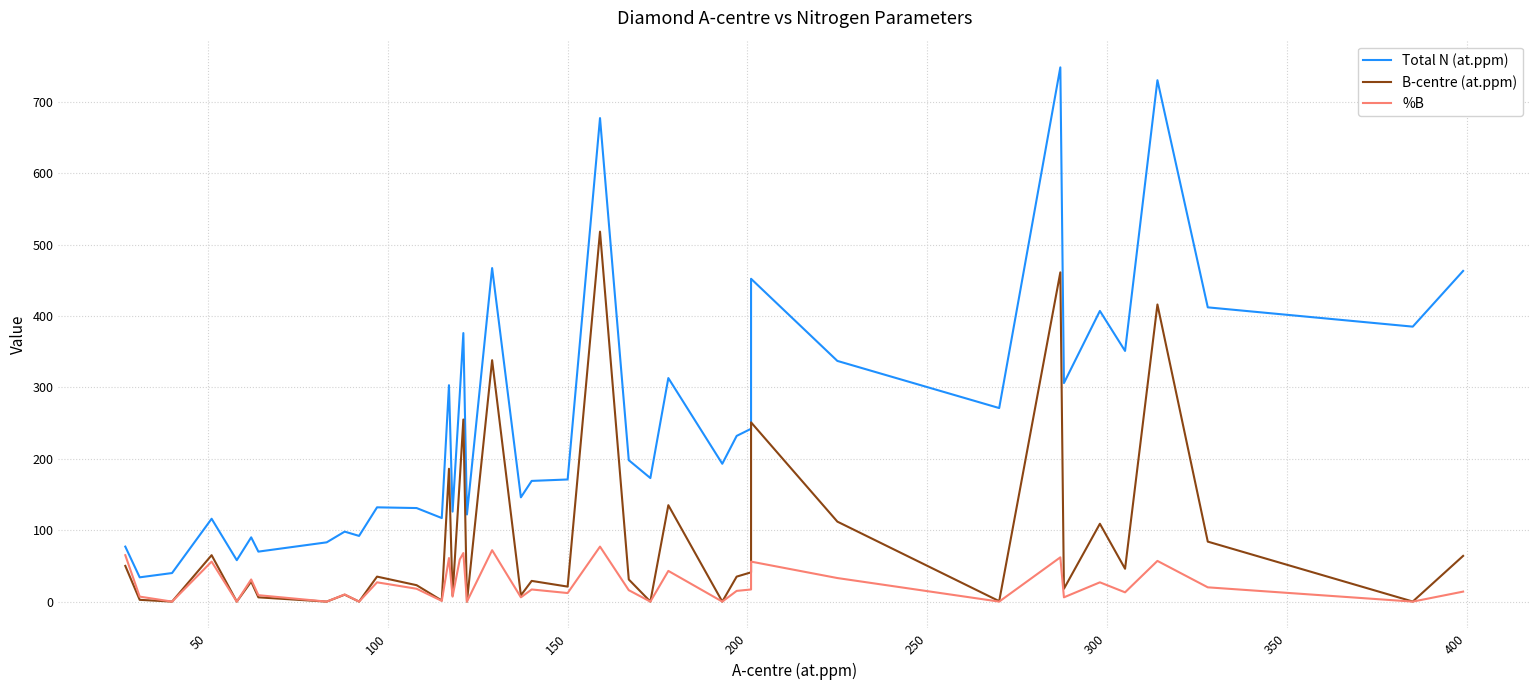

True or false: Total N (at.ppm) and %B intersect in this chart.

False